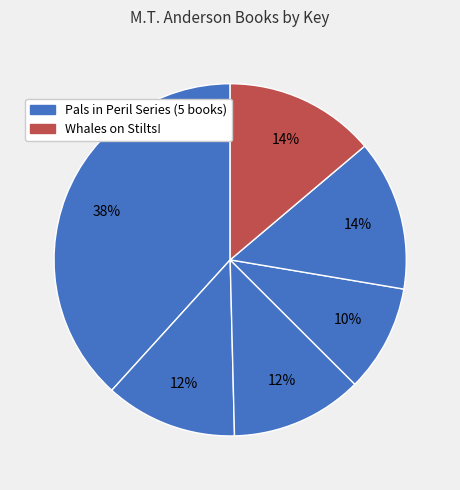

Is there a majority slice in this chart?

No